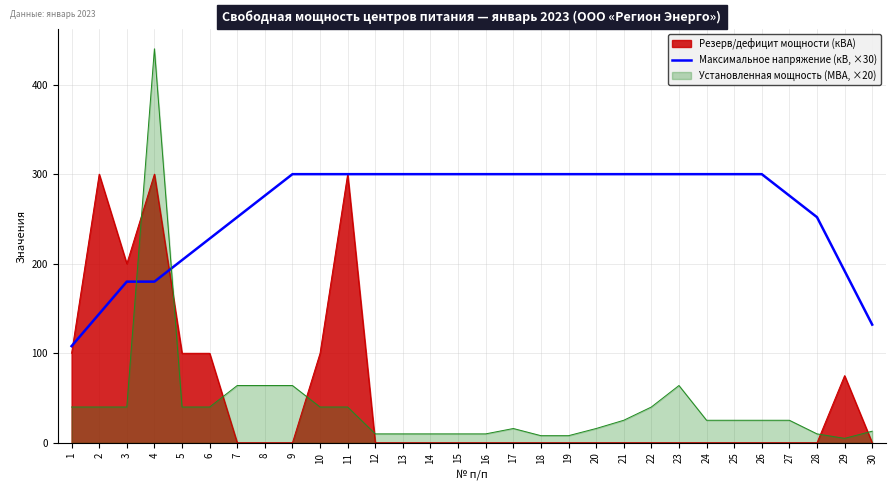

True or false: the data shows 507 at 21.

False